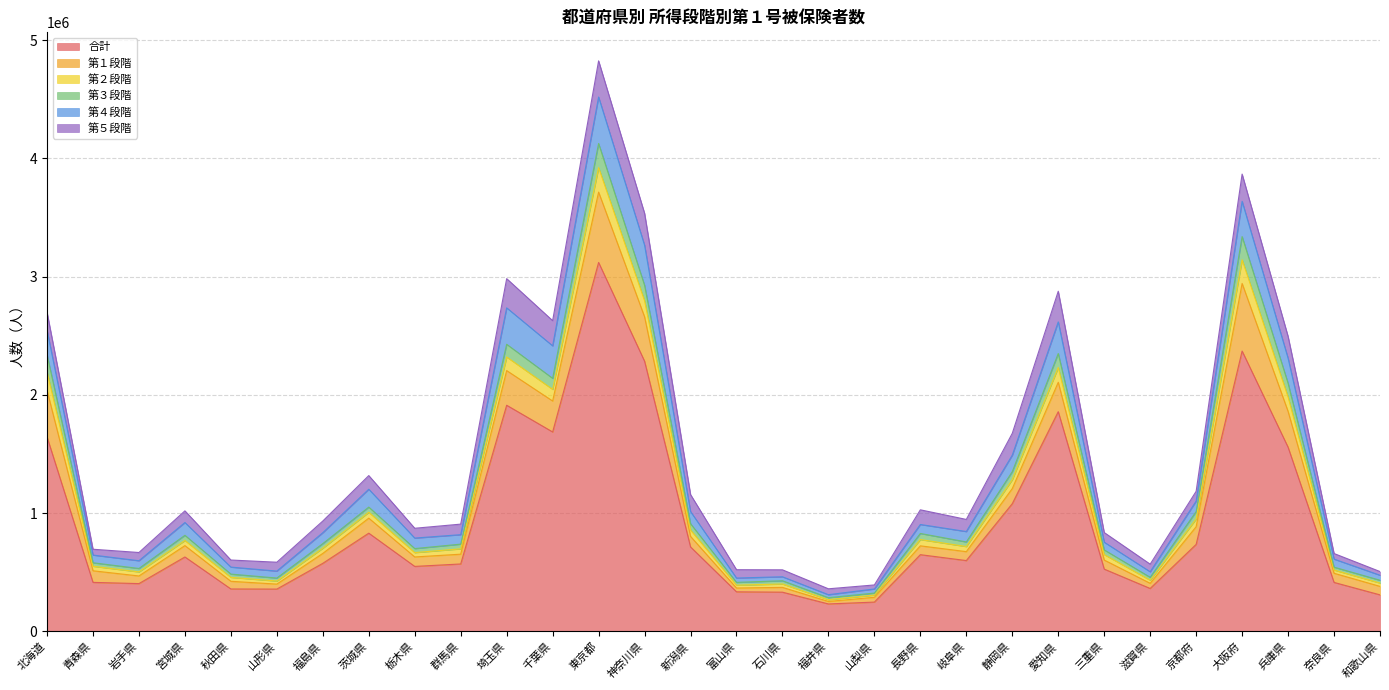

What is the minimum value shown in the chart?

231308